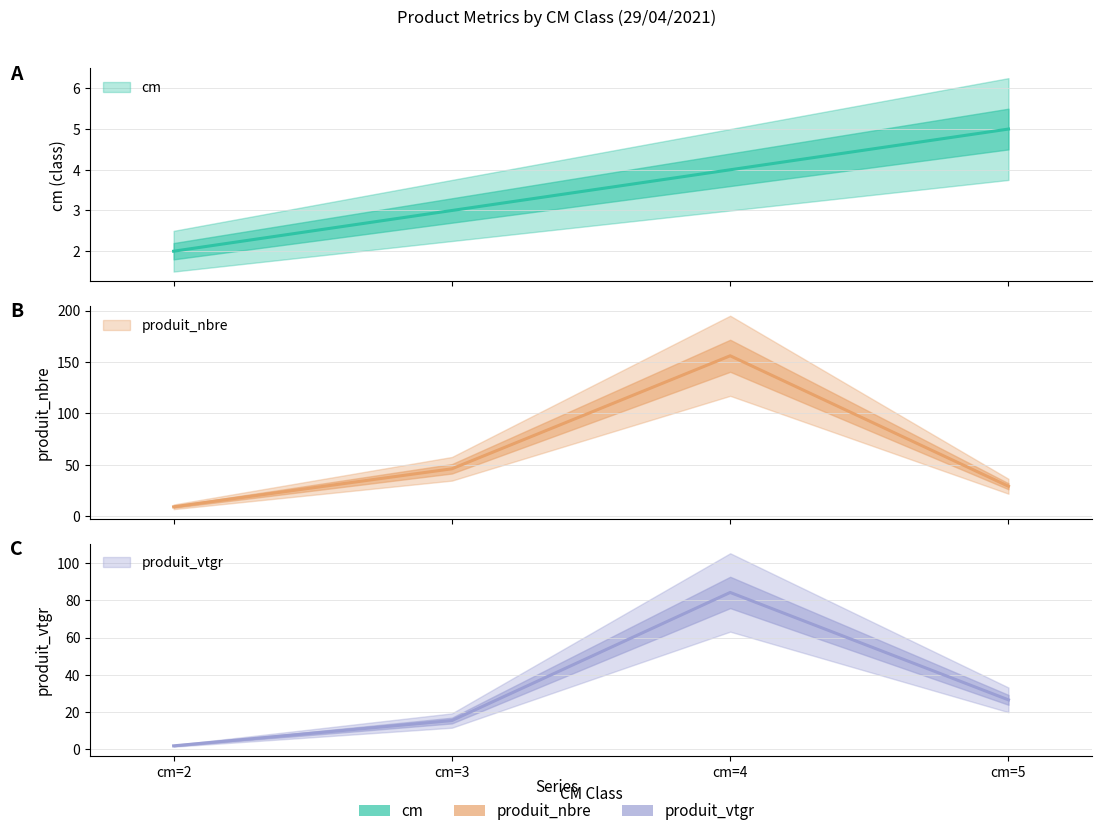

At how many categories does at least one series exceed 142?

1